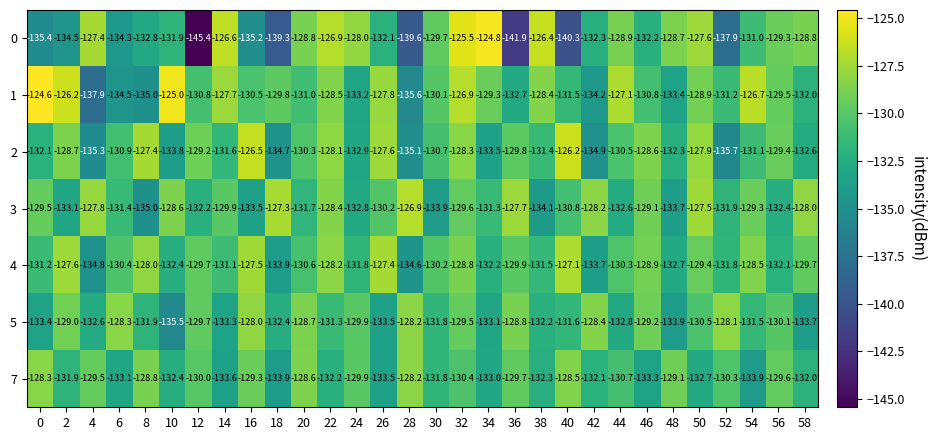

What is the difference between the highest and lowest values at 26?

6.1